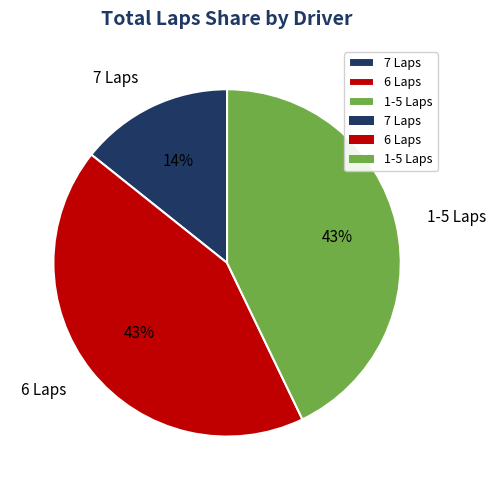

To the nearest percent, what portion does 1-5 Laps represent?

43%